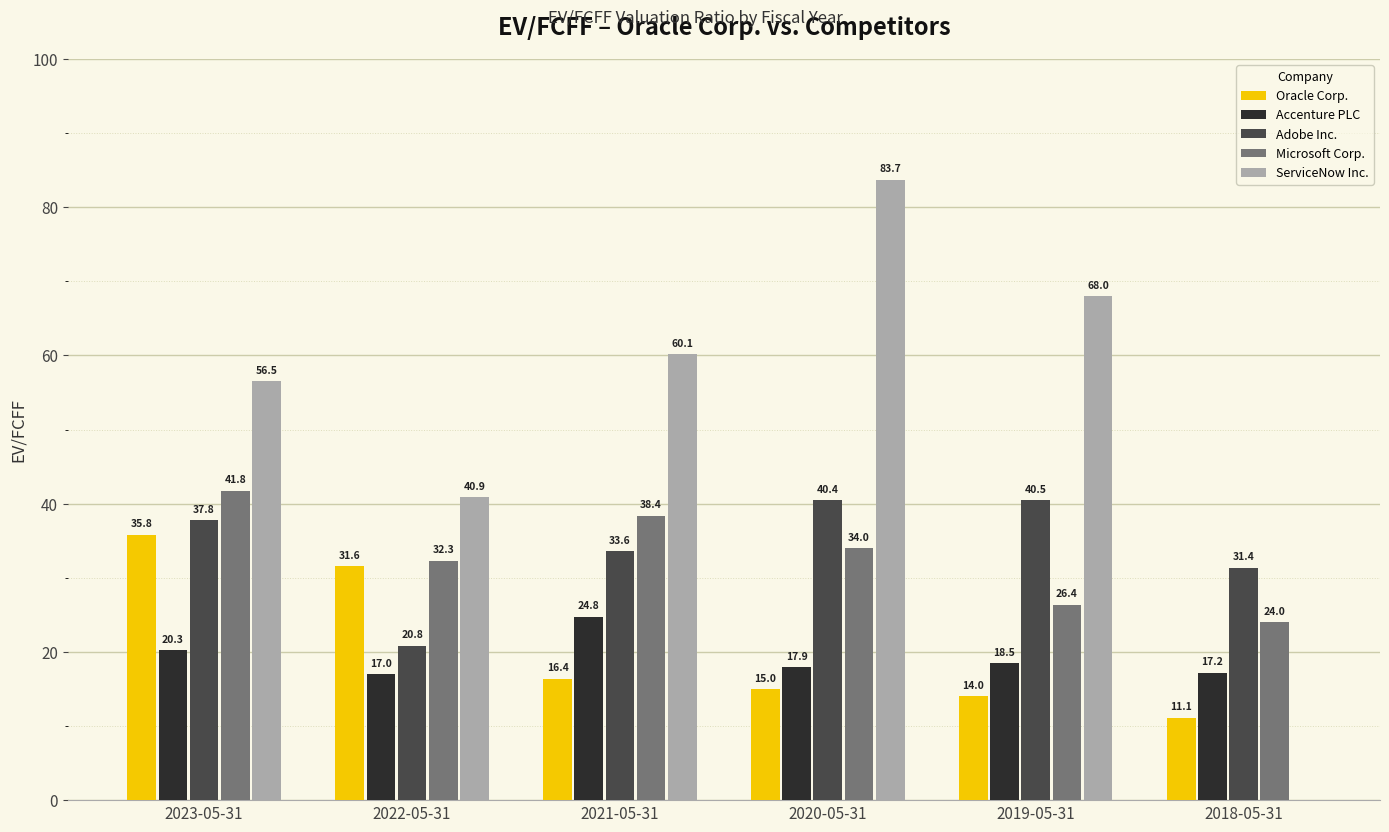

Is the value of ServiceNow Inc. at 2020-05-31 greater than the value of Adobe Inc. at 2019-05-31?

Yes